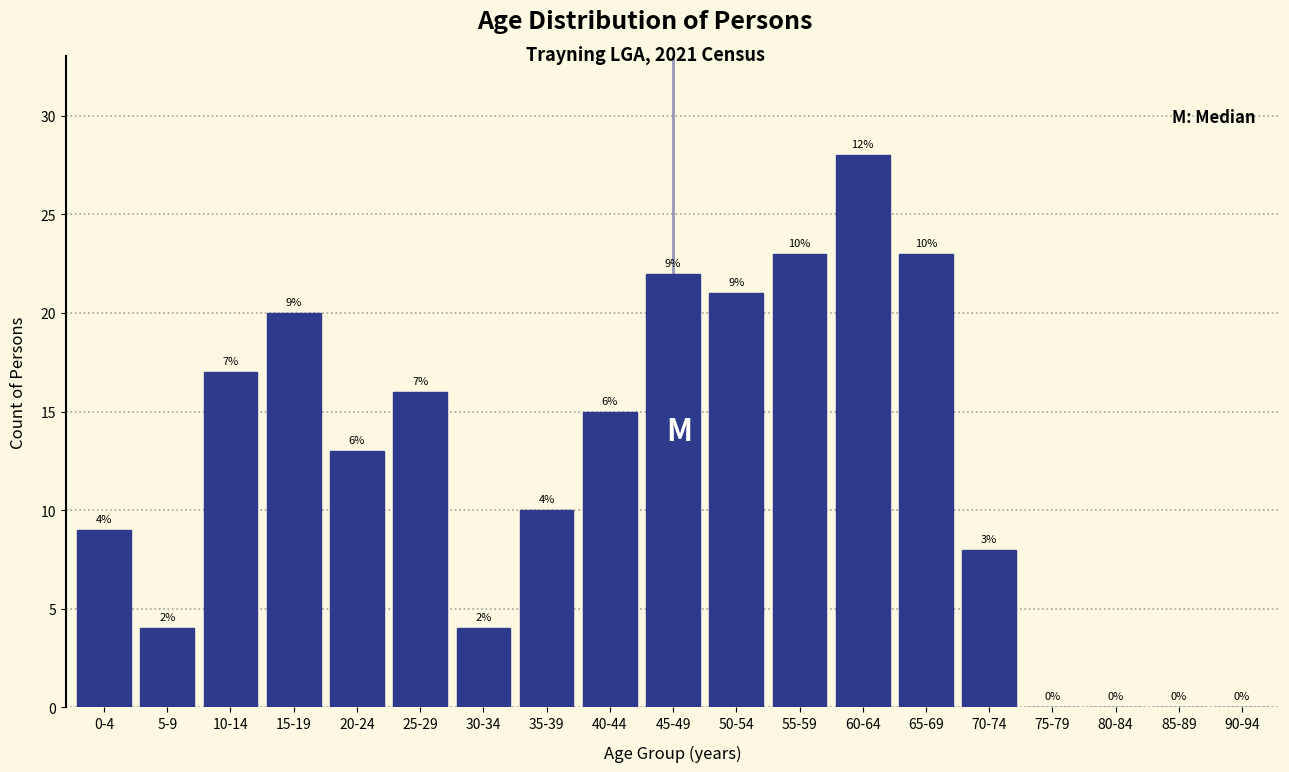

Reading right to left, transcribe all the data shown in this chart.

90-94=0	85-89=0	80-84=0	75-79=0	70-74=8	65-69=23	60-64=28	55-59=23	50-54=21	45-49=22	40-44=15	35-39=10	30-34=4	25-29=16	20-24=13	15-19=20	10-14=17	5-9=4	0-4=9